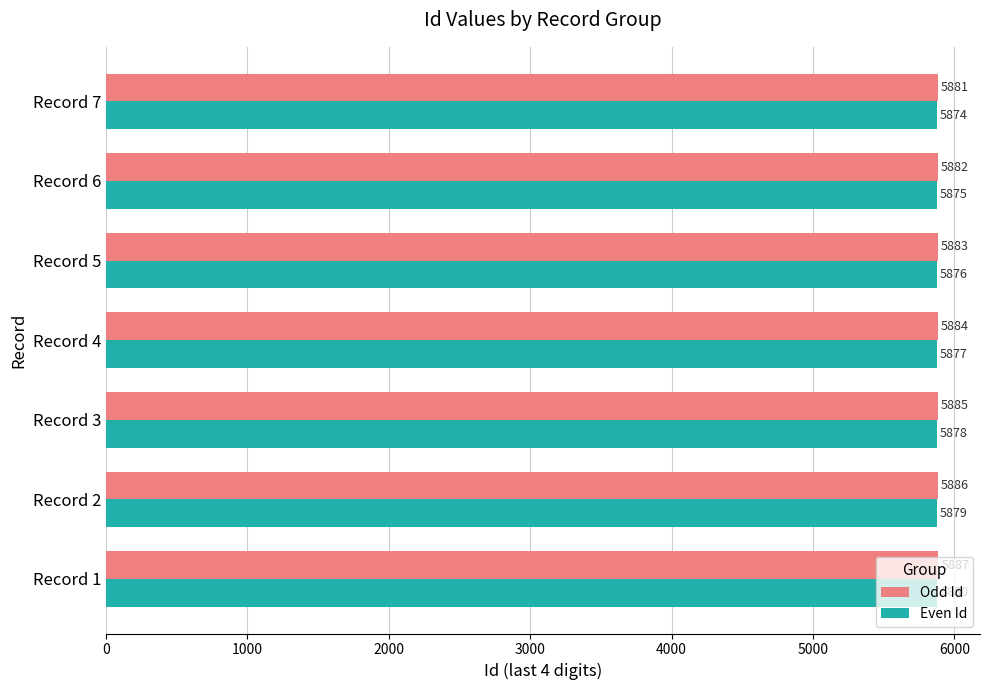

Which category has the lowest value in the Even Id series?

Record 7